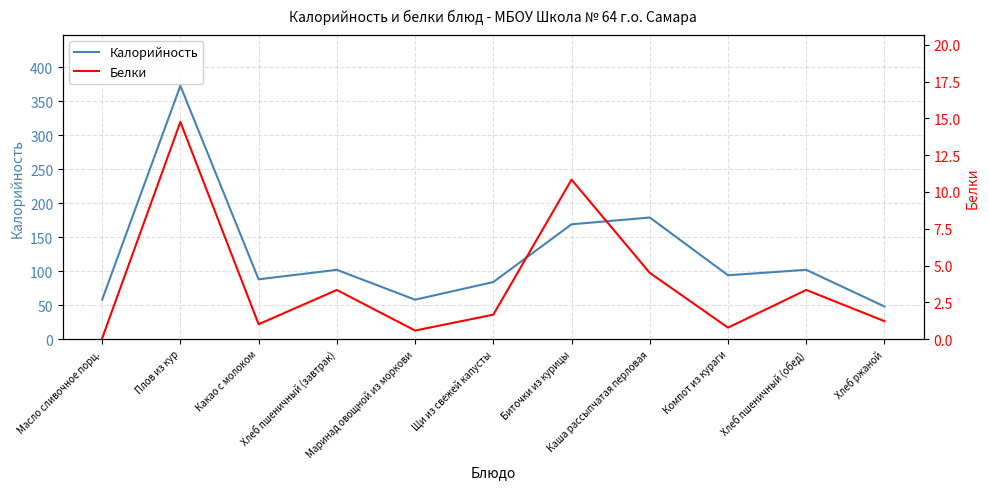

Which series has the widest spread of values?

Калорийность